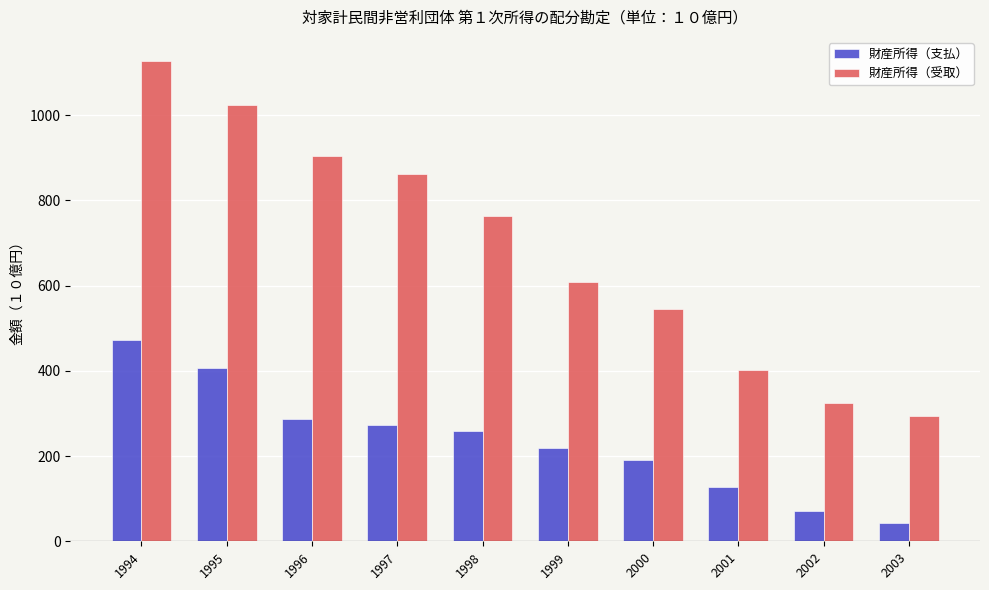

At how many categories does at least one series exceed 729?

5